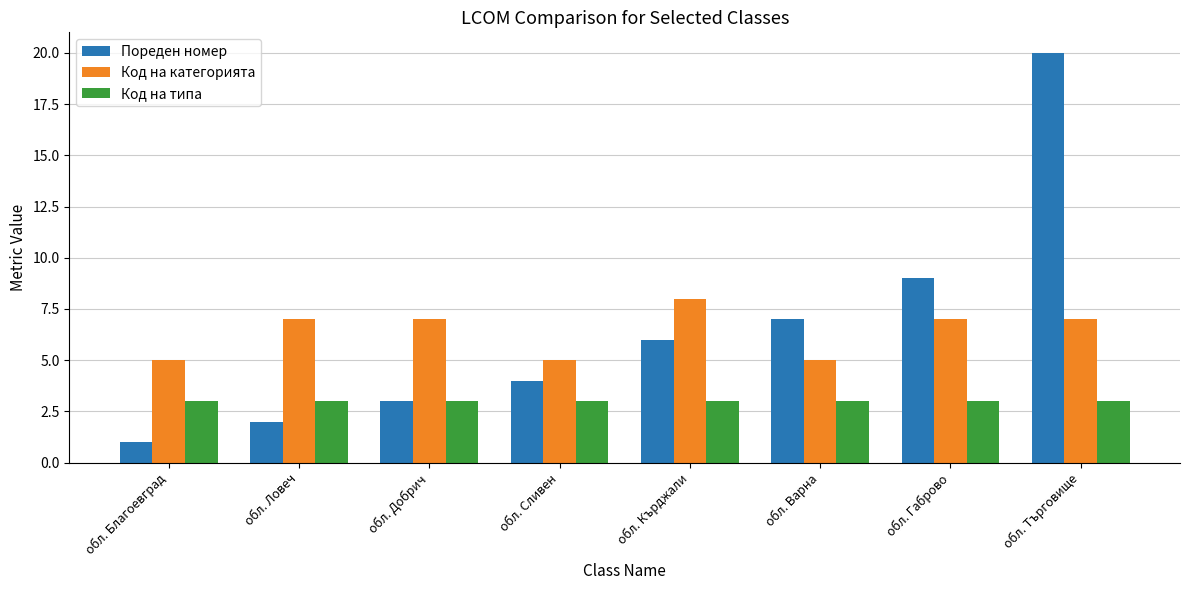

Is it true that Код на типа equals 3 at обл. Благоевград?

True